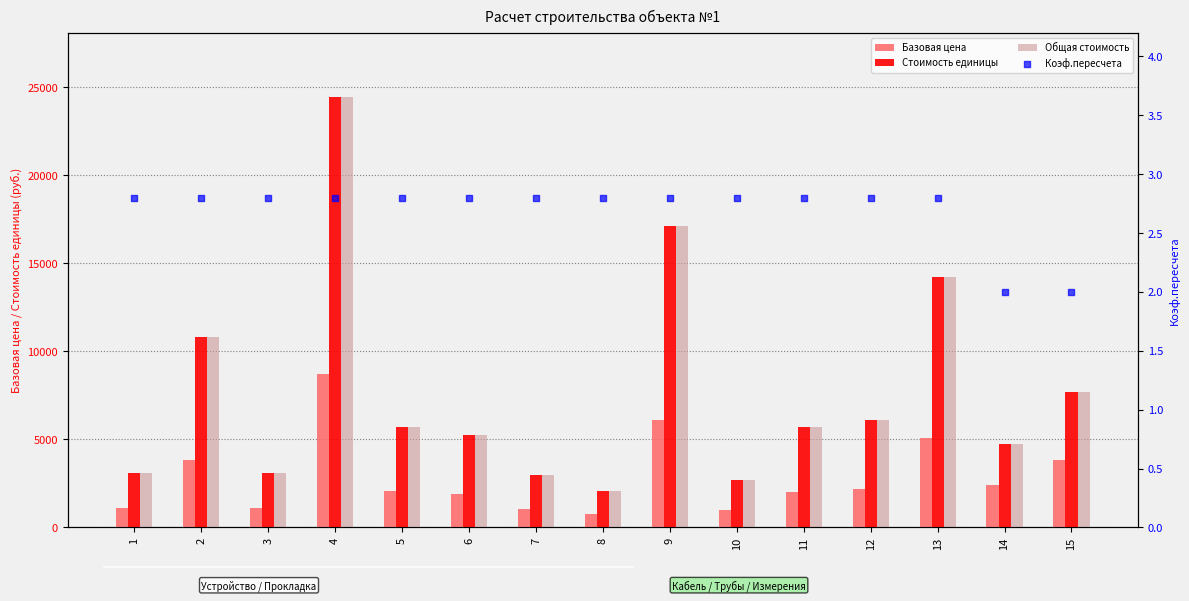

Which series reaches the minimum Y coordinate?

Коэф.пересчета